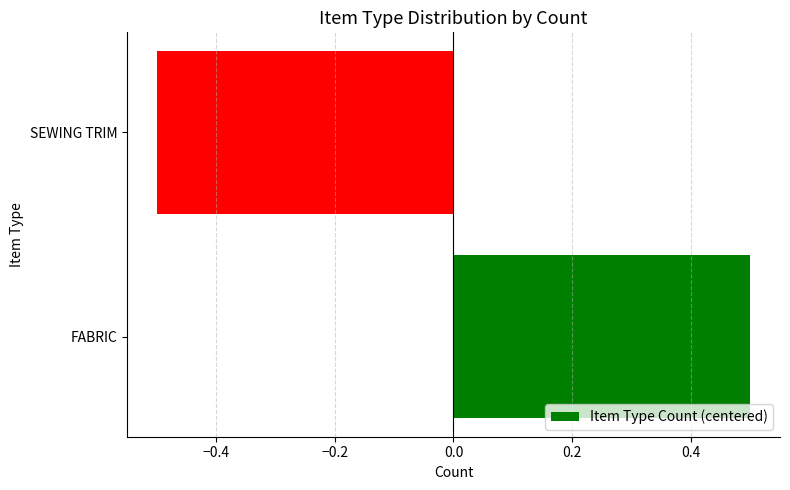

Is it true that the value at SEWING TRIM is -0.5?

True